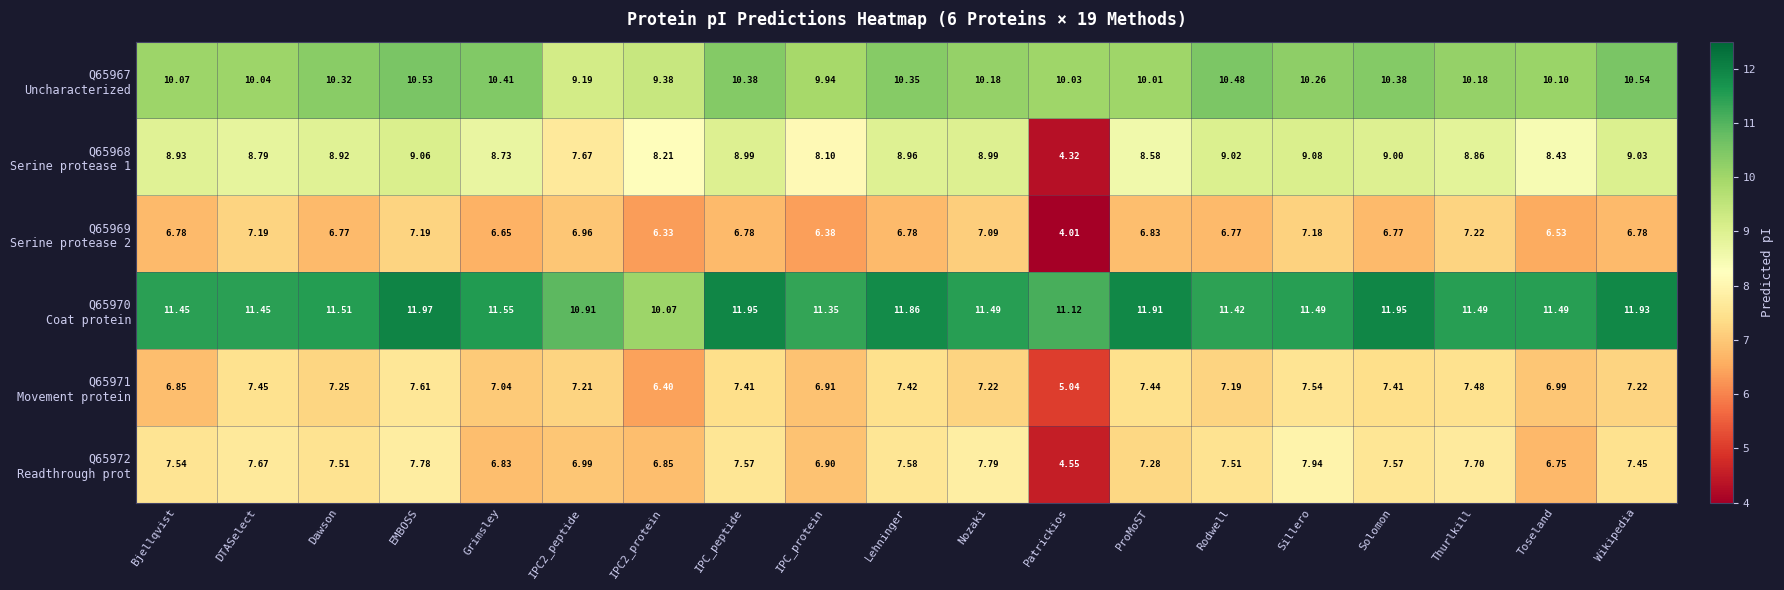

How many data points does each series have?

19